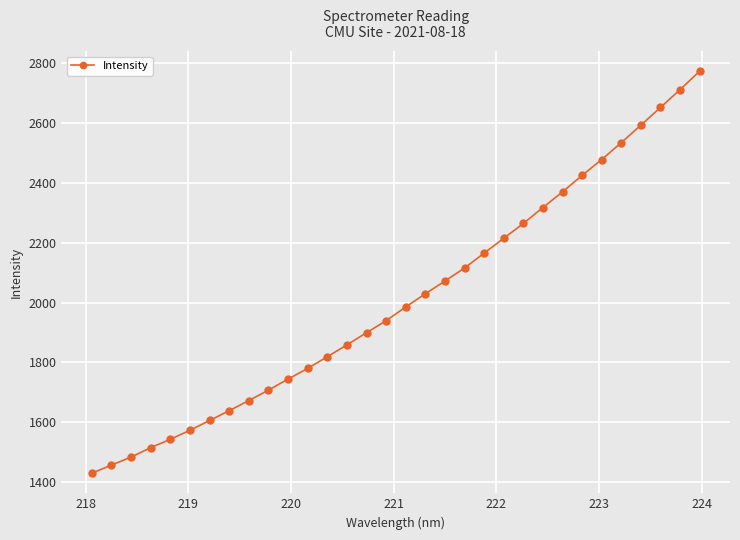

What is the value of the 25th point from the left?

2370.2